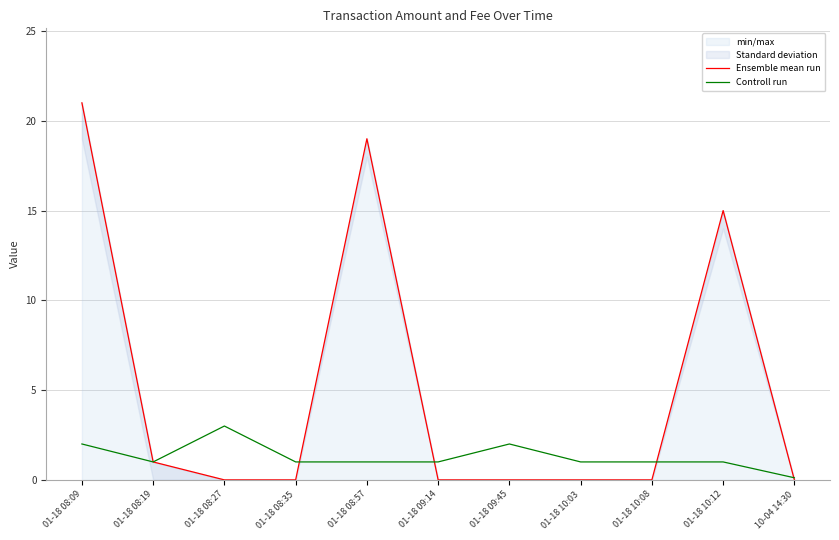

What is the difference between the highest and lowest values at 01-18 09:45?

2.0